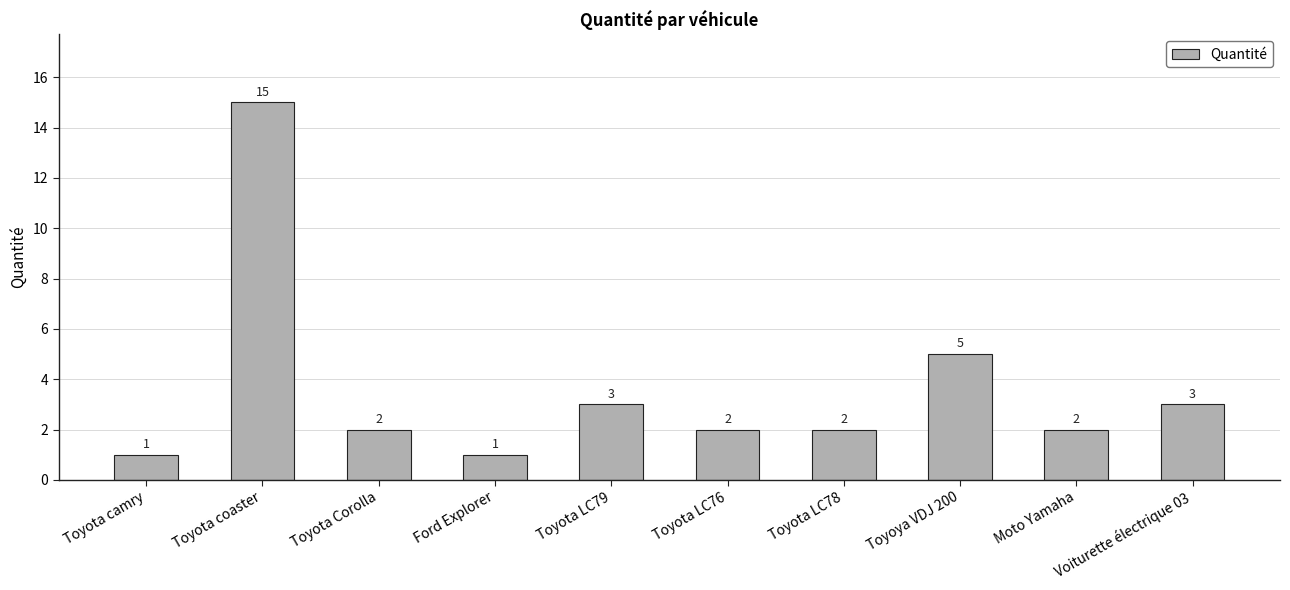

What is the sum of the values at Voiturette électrique 03 and Toyota LC79?

6